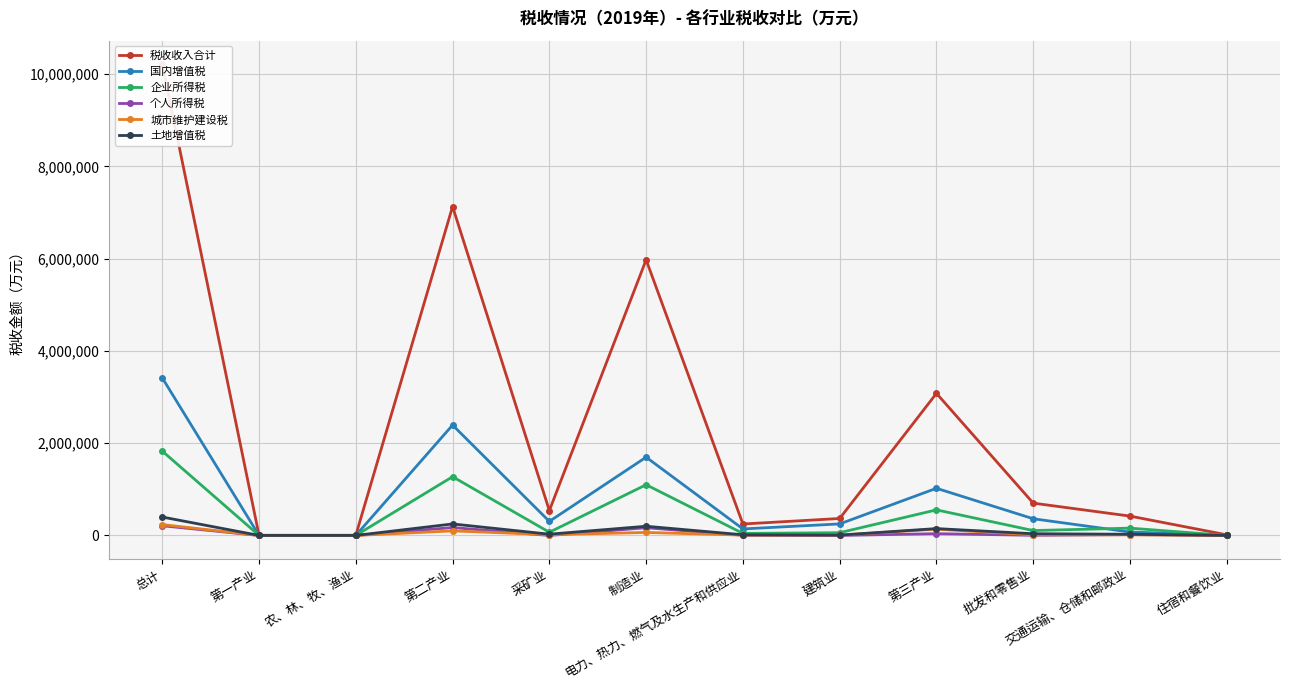

Reading left to right, transcribe all the data shown in this chart.

税收收入合计: 10215978	4408	4408	7130961	539383	5975335	248327	367916	3080609	700795	419645	13800
国内增值税: 3416499	708	708	2393230	304705	1696854	141563	250108	1022561	361964	74479	6107
企业所得税: 1829112	1061	1061	1273666	69477	1099350	44740	60099	554385	106372	158387	763
个人所得税: 209993	0	0	171556	0	167362	4133	61	38437	3348	18443	340
城市维护建设税: 235476	218	218	99054	17215	65344	7966	8529	136204	13811	13776	1119
土地增值税: 399543	896	896	249575	27546	199593	14940	7496	149072	37518	26313	1199